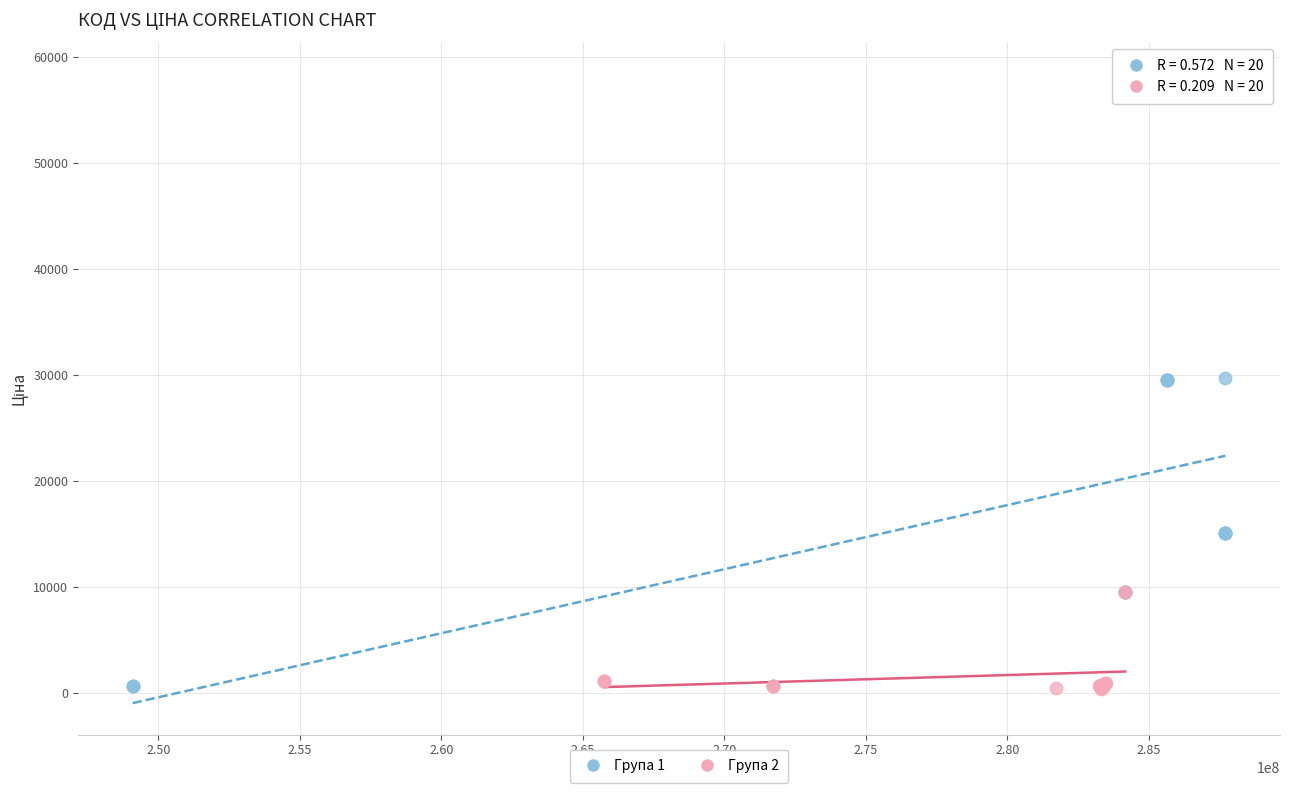

What are all the series names shown in the legend?

Група 1, Група 2